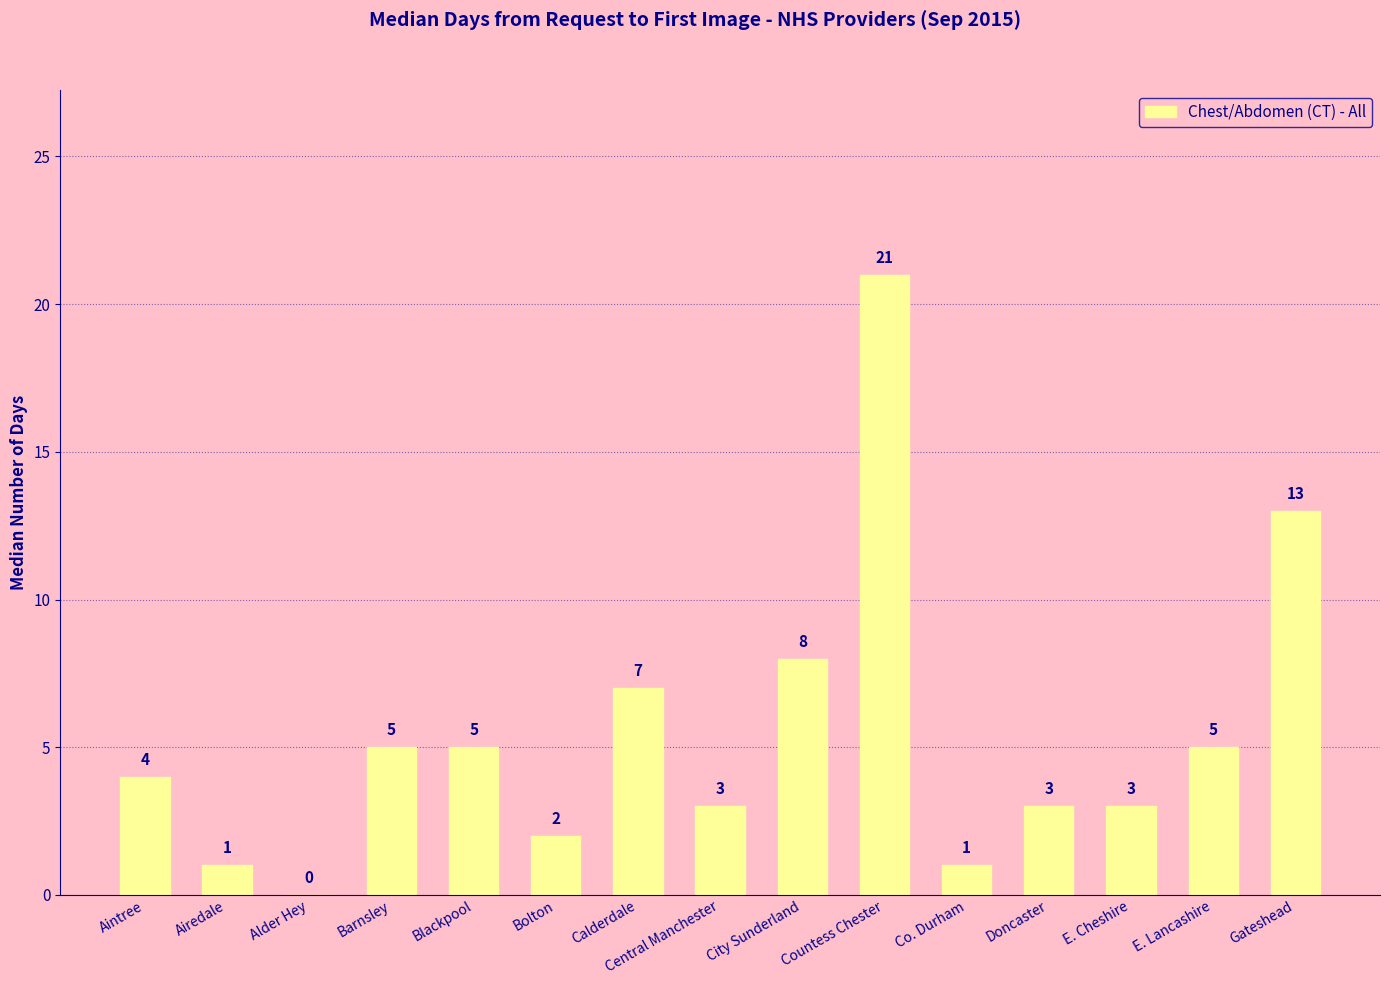

Reading right to left, what are all the values shown in this chart?

13	5	3	3	1	21	8	3	7	2	5	5	0	1	4